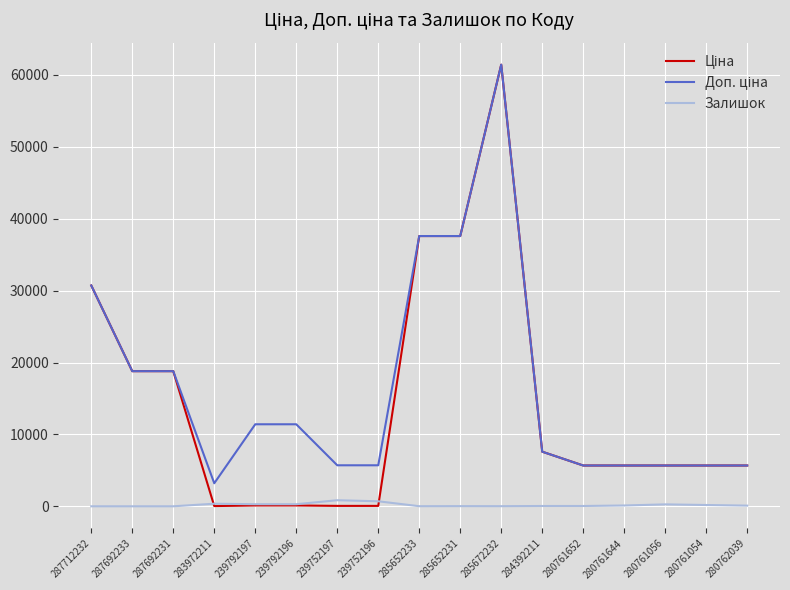

How many categories are shown in the chart?

17